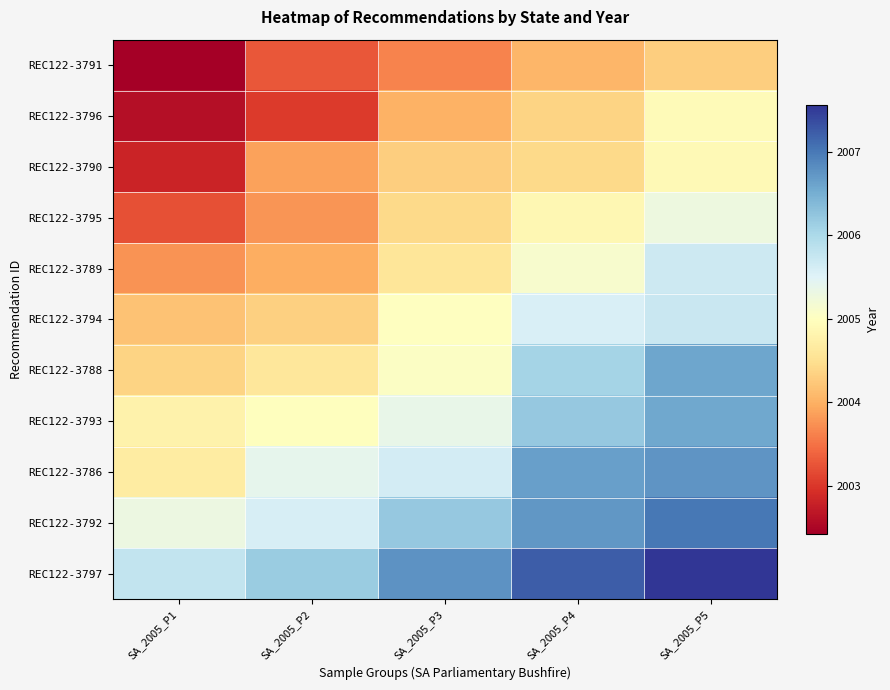

List the series in order of their peak value, lowest first.

REC122-3791, REC122-3790, REC122-3796, REC122-3795, REC122-3789, REC122-3794, REC122-3793, REC122-3788, REC122-3786, REC122-3792, REC122-3797